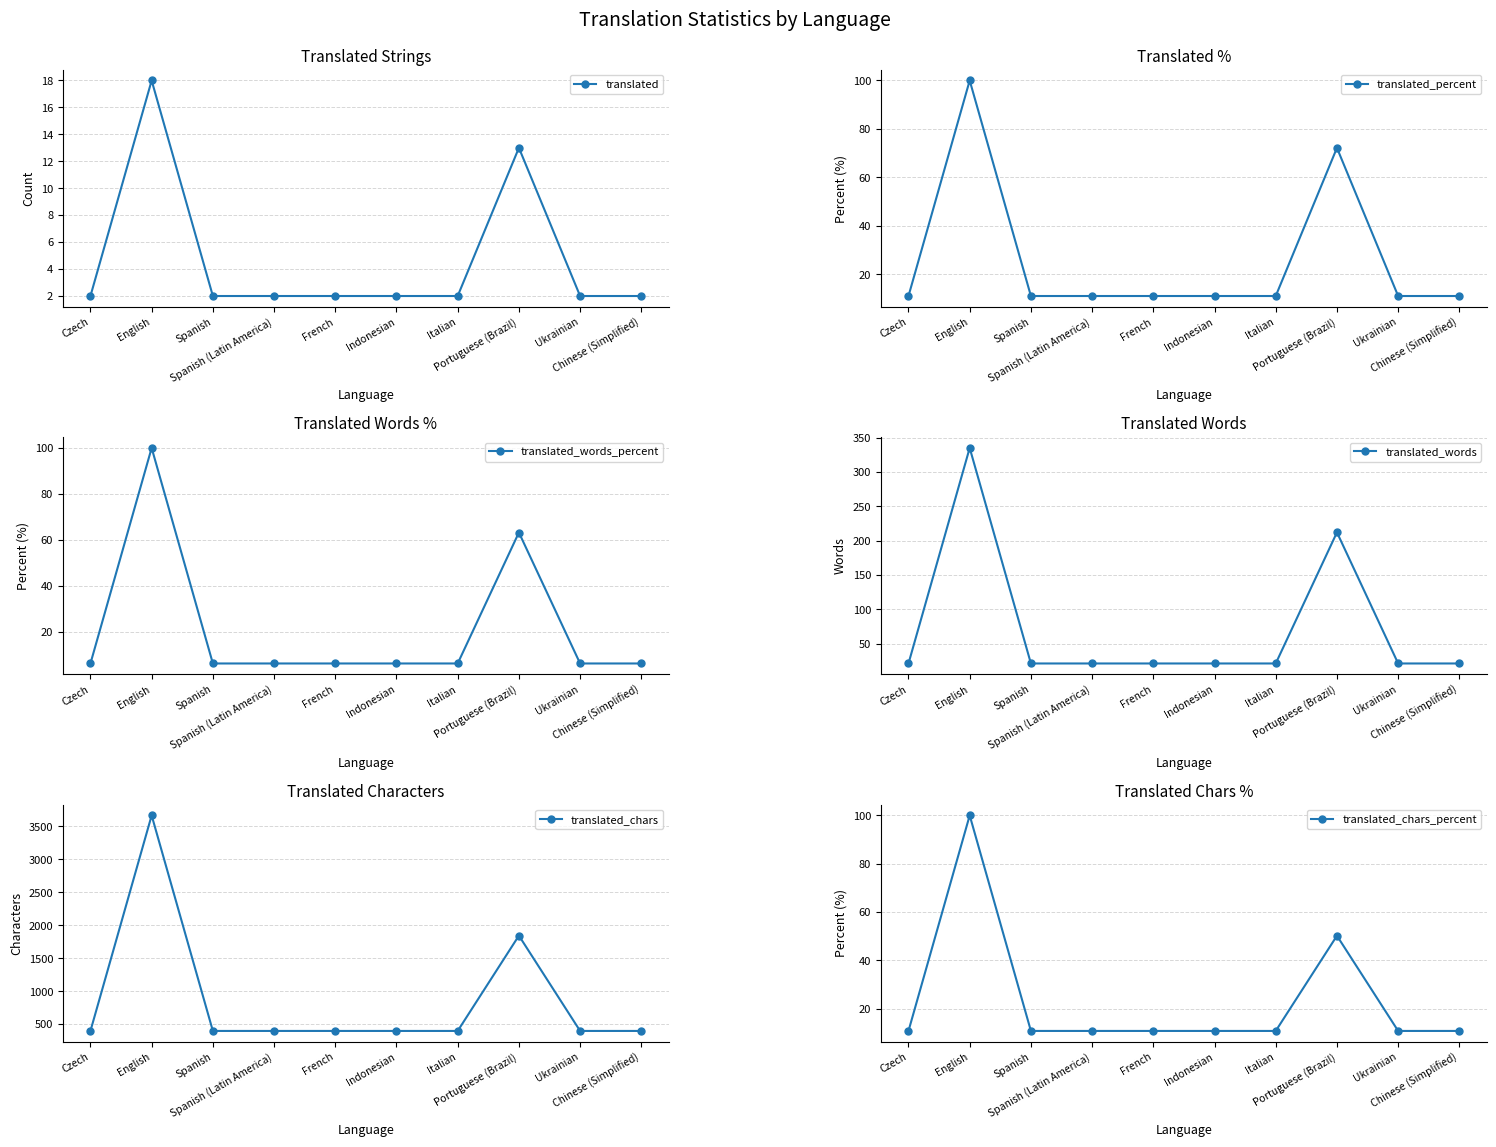

Reading left to right, transcribe all the data shown in this chart.

translated: Czech=2.0	English=18.0	Spanish=2.0	Spanish (Latin America)=2.0	French=2.0	Indonesian=2.0	Italian=2.0	Portuguese (Brazil)=13.0	Ukrainian=2.0	Chinese (Simplified)=2.0
translated_percent: Czech=11.1	English=100.0	Spanish=11.1	Spanish (Latin America)=11.1	French=11.1	Indonesian=11.1	Italian=11.1	Portuguese (Brazil)=72.2	Ukrainian=11.1	Chinese (Simplified)=11.1
translated_words_percent: Czech=6.2	English=100.0	Spanish=6.2	Spanish (Latin America)=6.2	French=6.2	Indonesian=6.2	Italian=6.2	Portuguese (Brazil)=63.2	Ukrainian=6.2	Chinese (Simplified)=6.2
translated_words: Czech=21.0	English=335.0	Spanish=21.0	Spanish (Latin America)=21.0	French=21.0	Indonesian=21.0	Italian=21.0	Portuguese (Brazil)=212.0	Ukrainian=21.0	Chinese (Simplified)=21.0
translated_chars: Czech=398.0	English=3666.0	Spanish=398.0	Spanish (Latin America)=398.0	French=398.0	Indonesian=398.0	Italian=398.0	Portuguese (Brazil)=1843.0	Ukrainian=398.0	Chinese (Simplified)=398.0
translated_chars_percent: Czech=10.8	English=100.0	Spanish=10.8	Spanish (Latin America)=10.8	French=10.8	Indonesian=10.8	Italian=10.8	Portuguese (Brazil)=50.2	Ukrainian=10.8	Chinese (Simplified)=10.8